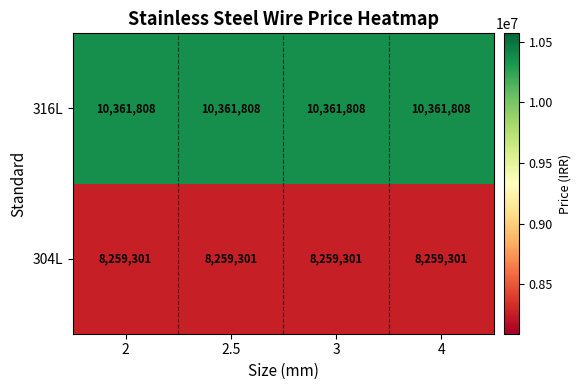

What is the total value across all series at 4?

18621109